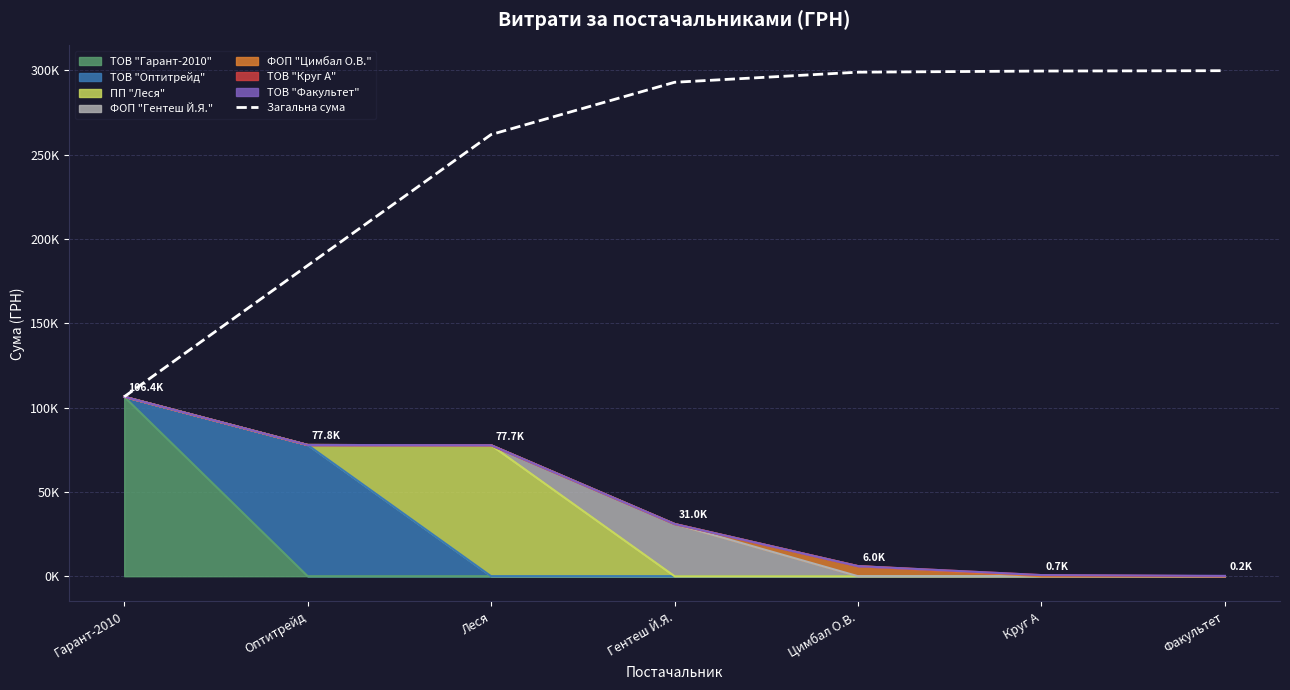

Is it true that the value at Гентеш Й.Я. is 292834.2?

True